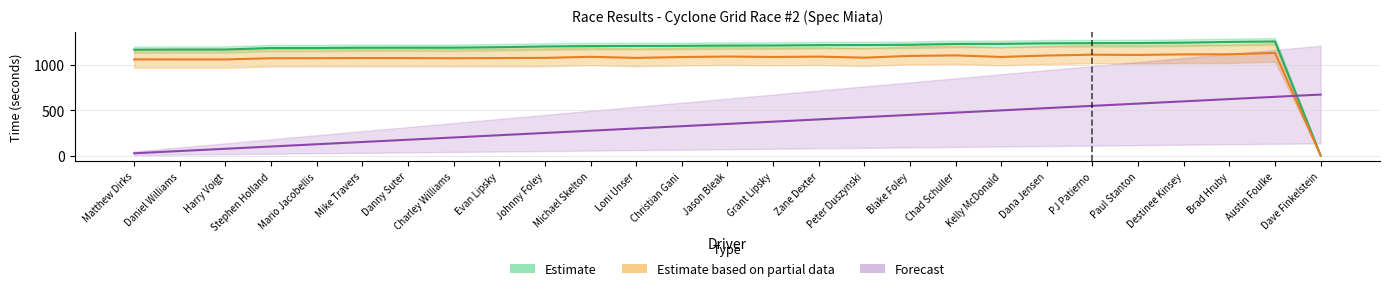

At which label is Total Time closest to 631?

Matthew Dirks